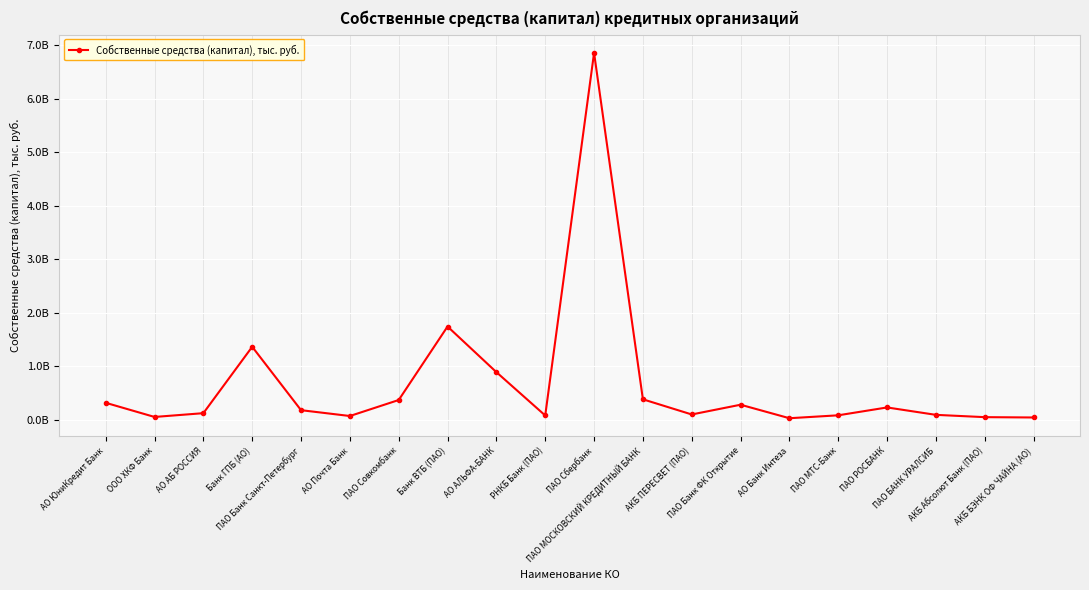

Which category has the highest value across all series?

ПАО Сбербанк